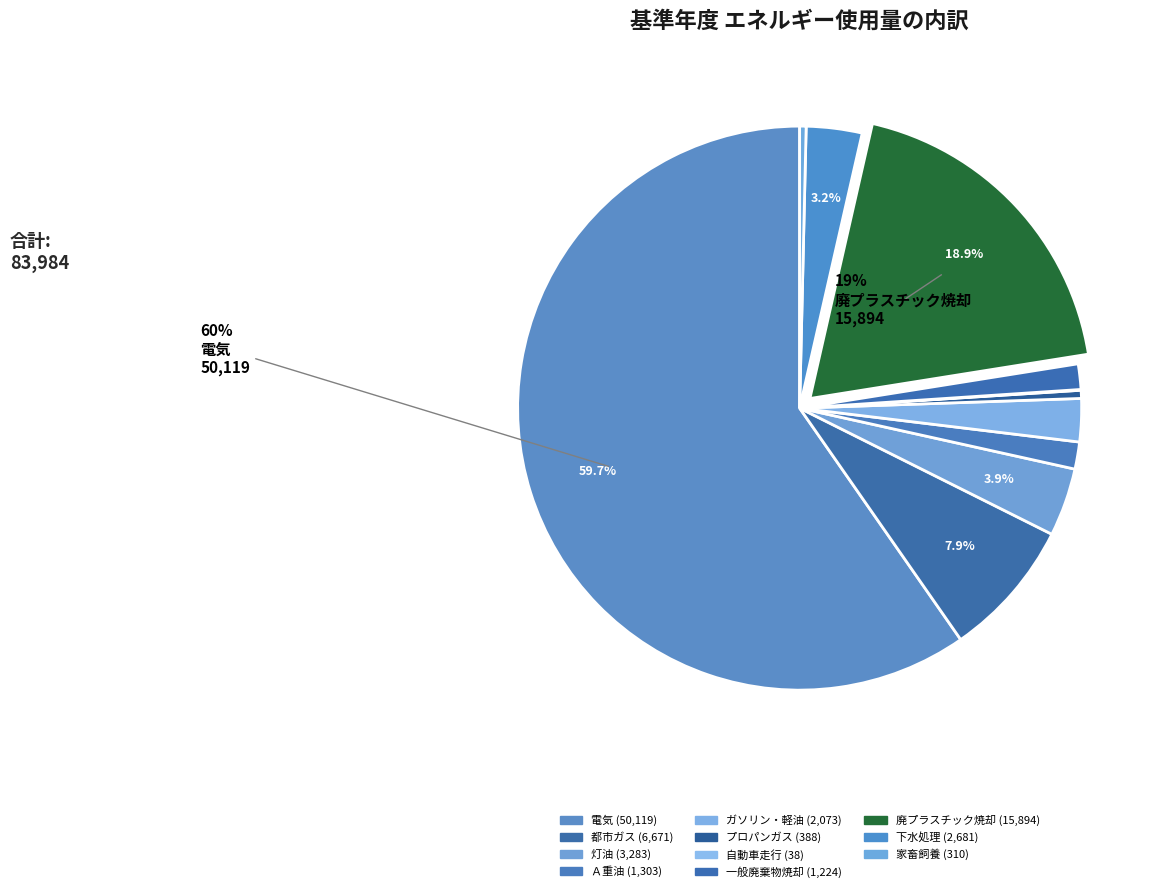

What is the largest slice in the pie chart?

電気